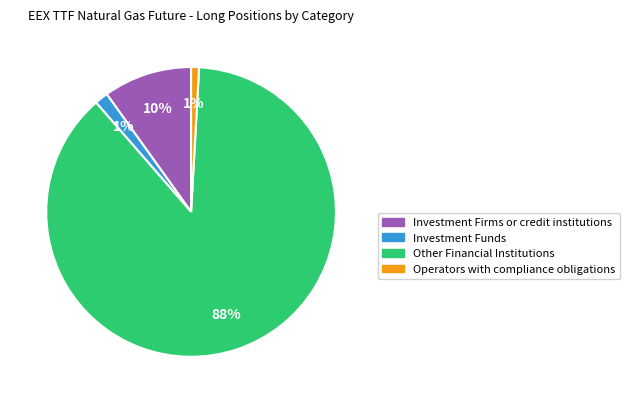

Is it true that Operators with compliance obligations is 6% of the pie?

False